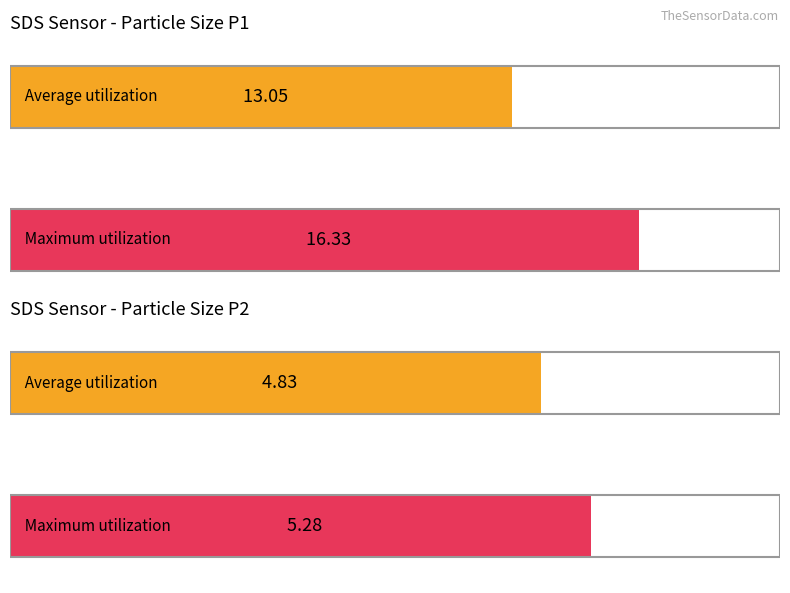

How many bars are there in each group?

2